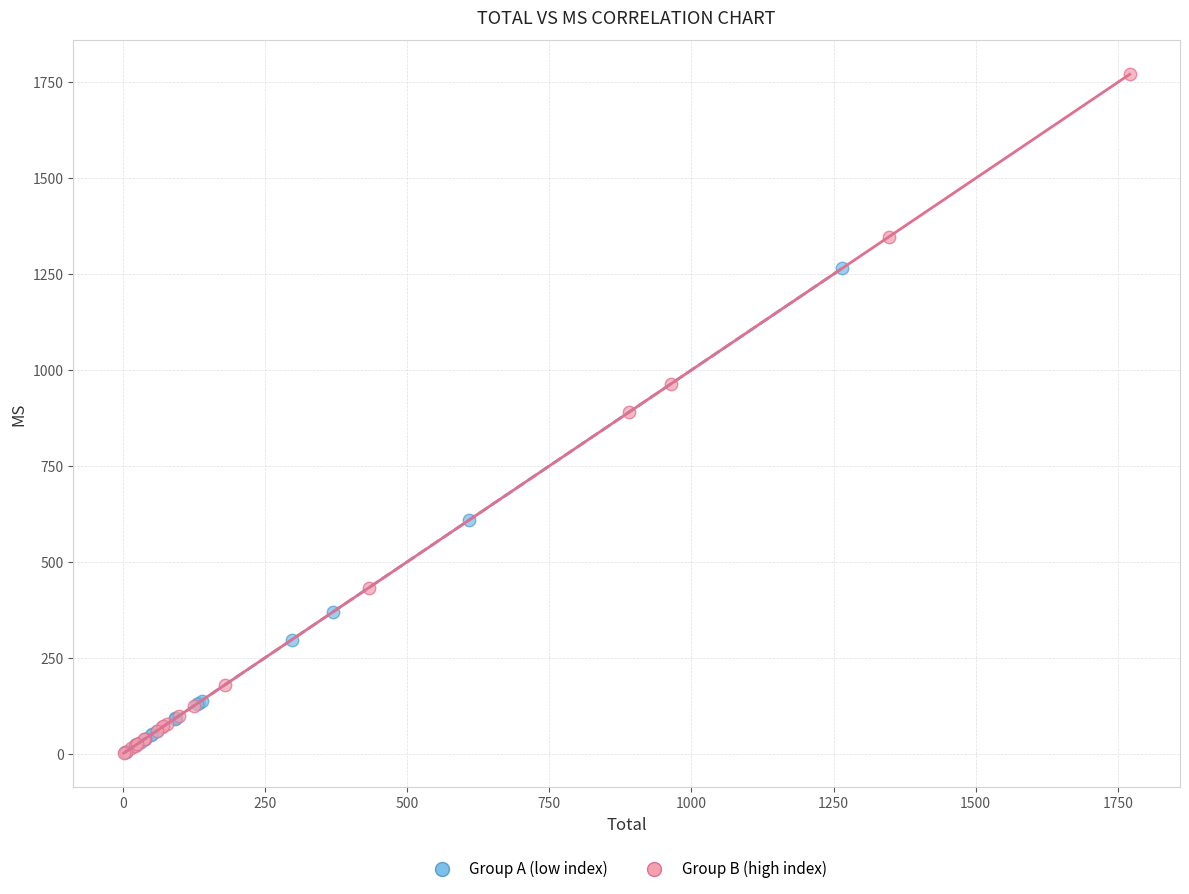

Which series has the largest Y range (max minus min)?

Group B (high index)